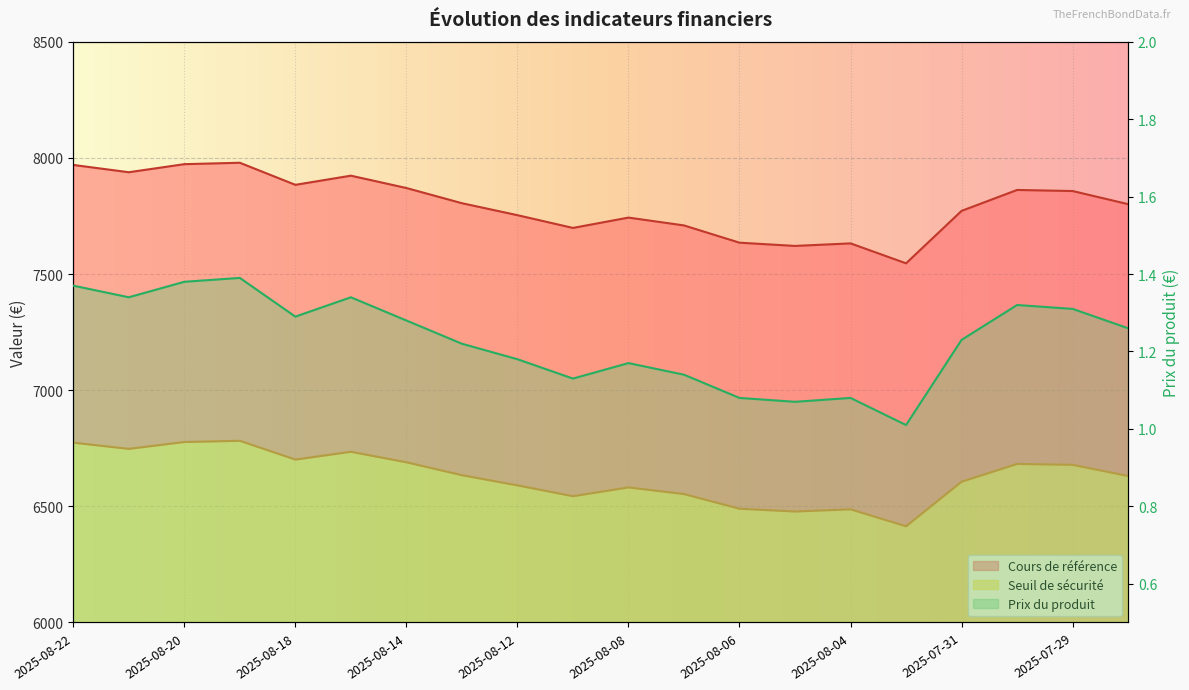

Rank the categories by Prix du produit value from highest to lowest.

2025-08-19, 2025-08-20, 2025-08-22, 2025-08-21, 2025-08-15, 2025-07-30, 2025-07-29, 2025-08-18, 2025-08-14, 2025-07-28, 2025-07-31, 2025-08-13, 2025-08-12, 2025-08-08, 2025-08-07, 2025-08-11, 2025-08-06, 2025-08-04, 2025-08-05, 2025-08-01